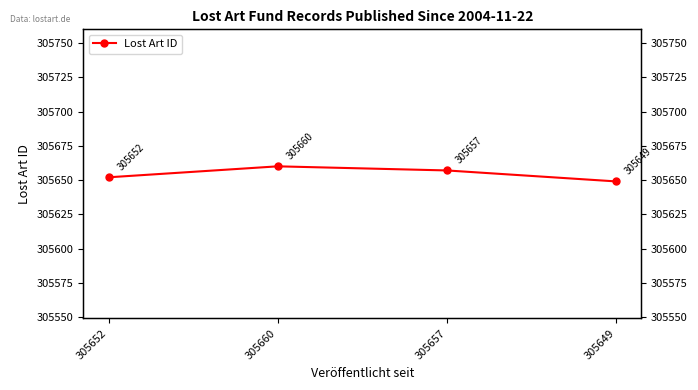

Where is the first local maximum?

305660